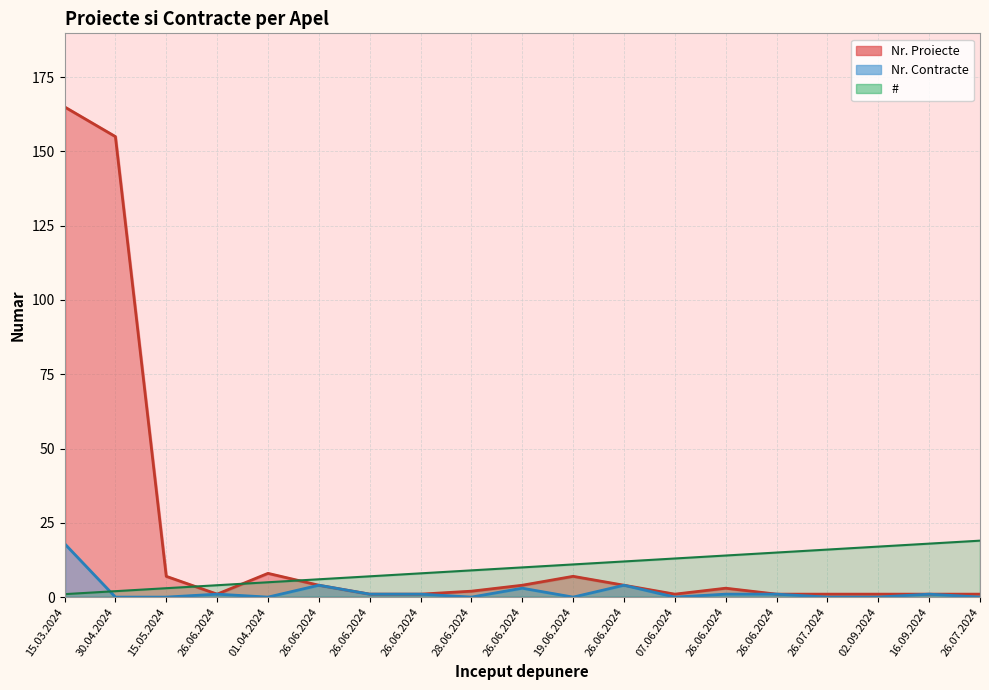

At which label does # reach its minimum?

15.03.2024